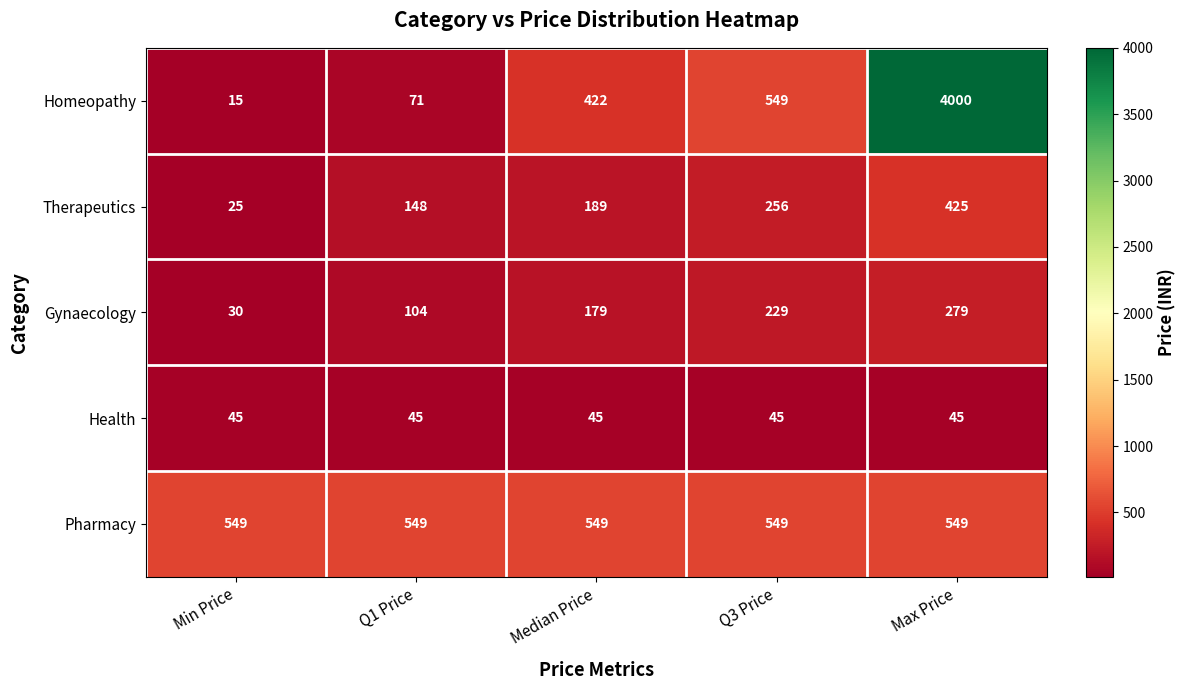

How many distinct data groups are displayed?

5